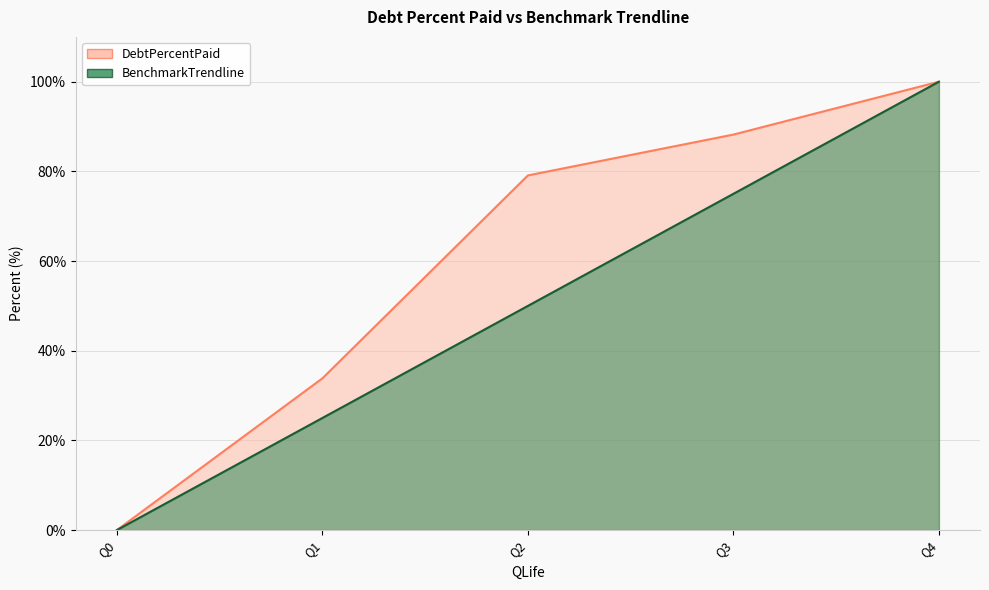

Which series has the widest spread of values?

DebtPercentPaid